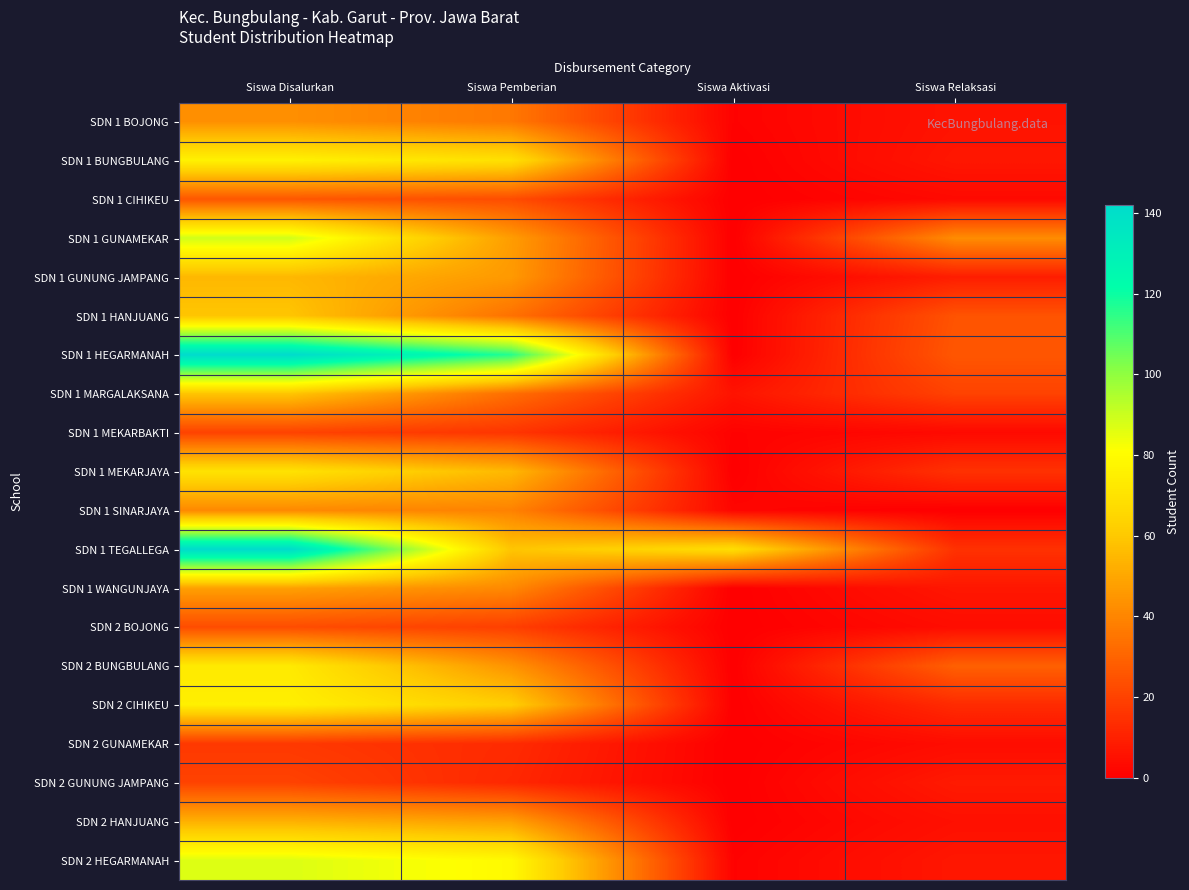

List the series in order of their peak value, highest first.

SDN 1 HEGARMANAH, SDN 1 TEGALLEGA, SDN 1 GUNAMEKAR, SDN 2 HEGARMANAH, SDN 1 BUNGBULANG, SDN 2 CIHIKEU, SDN 2 BUNGBULANG, SDN 1 MEKARJAYA, SDN 1 HANJUANG, SDN 1 MARGALAKSANA, SDN 1 GUNUNG JAMPANG, SDN 2 HANJUANG, SDN 1 WANGUNJAYA, SDN 1 BOJONG, SDN 1 SINARJAYA, SDN 1 CIHIKEU, SDN 2 BOJONG, SDN 1 MEKARBAKTI, SDN 2 GUNUNG JAMPANG, SDN 2 GUNAMEKAR